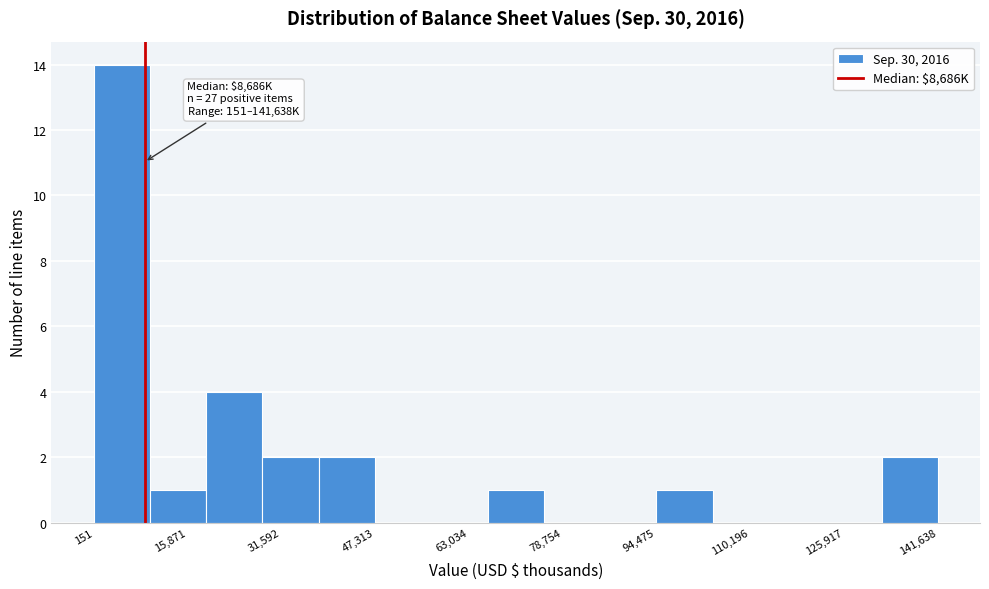

Over which range of the x-axis is the bar tallest?

0 to 10000